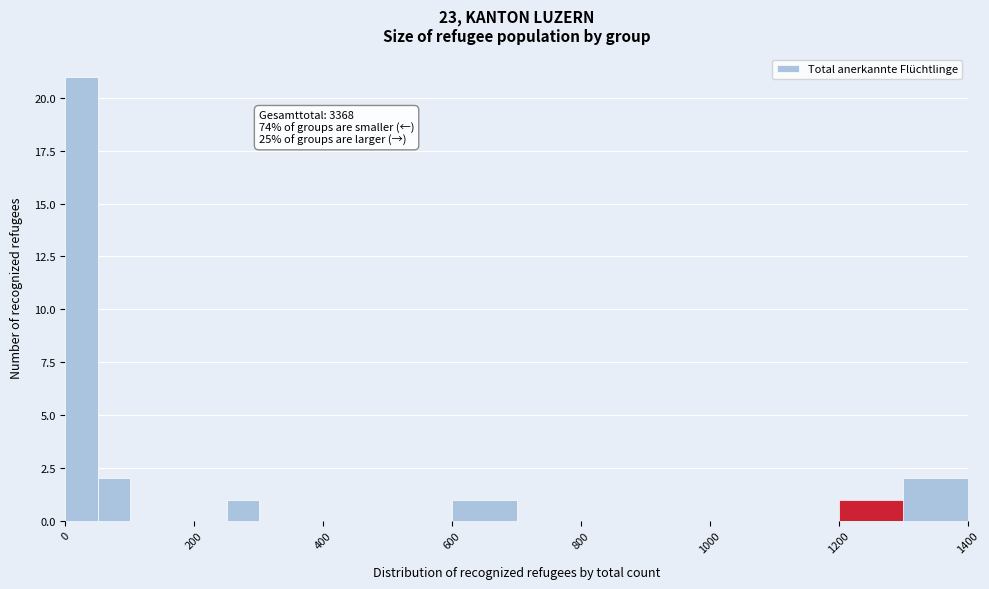

Read against the x-axis, roughly where is the centre of the tallest bar?

20